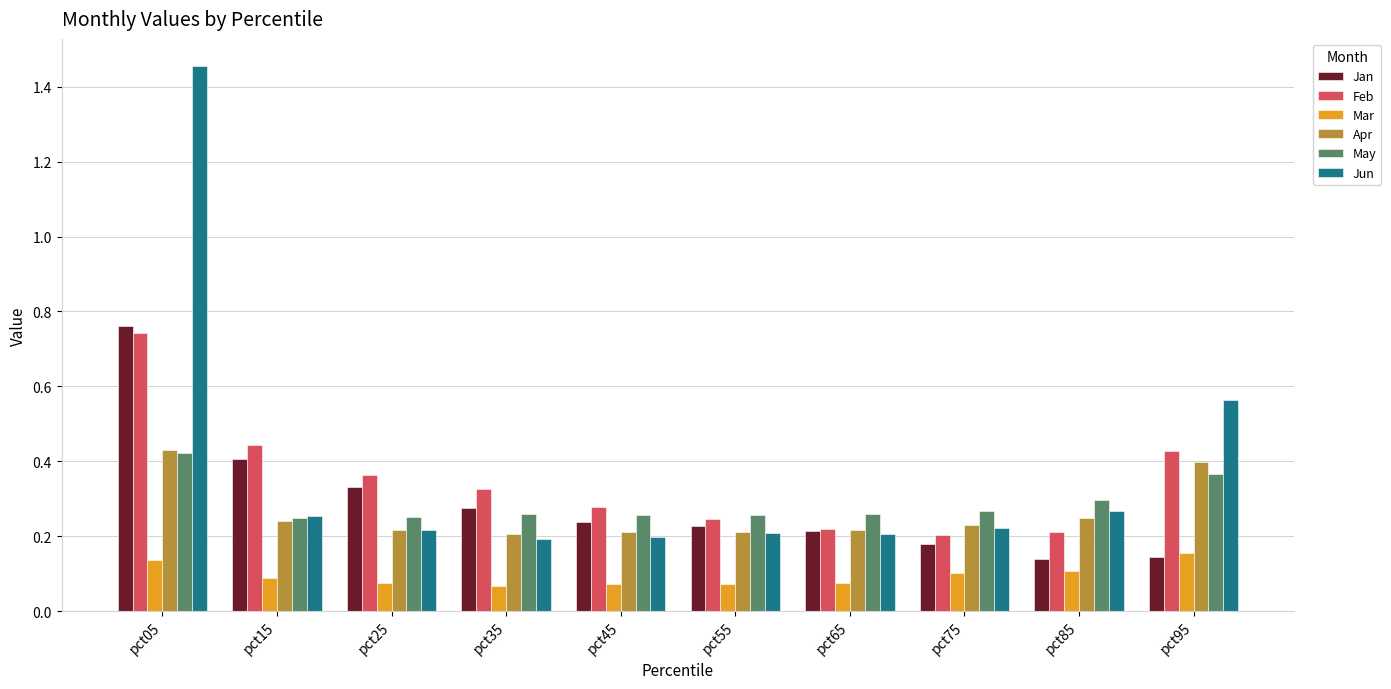

True or false: Feb has a value of 0.2 at pct85.

True